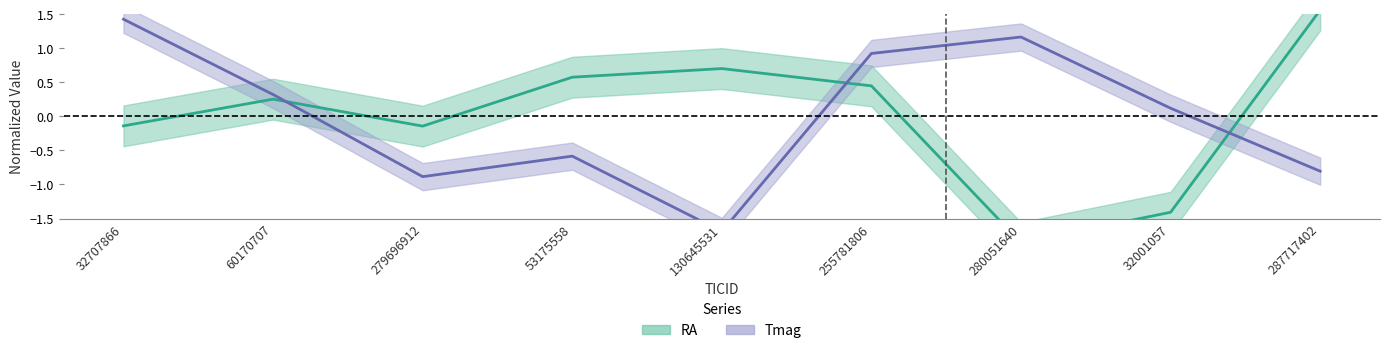

At which label does RA first exceed 0?

60170707